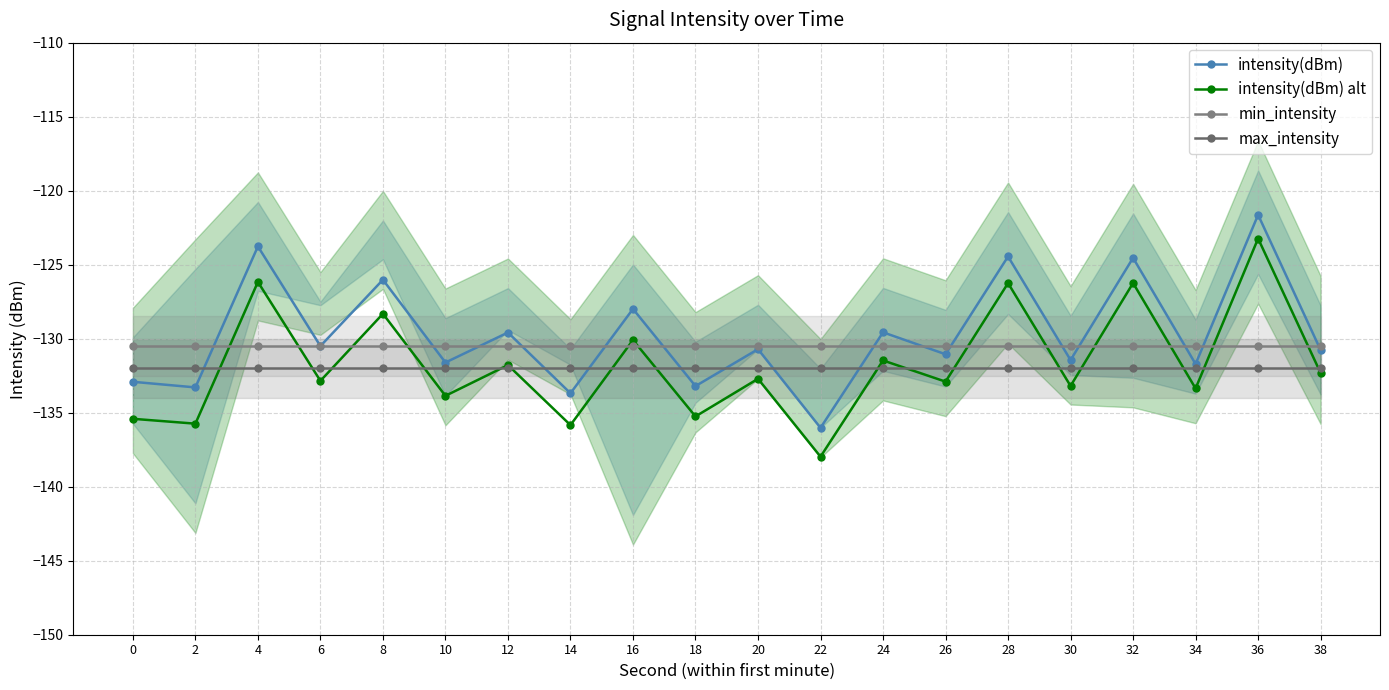

What is the minimum value shown in the chart?

-138.0